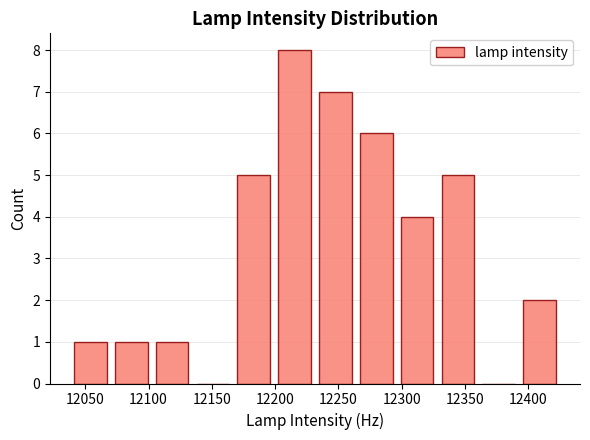

Reading left to right, list every bar in this chart as the range it spans on the x-axis followed by its height. Neither the bar edges nor the heights are printed on the chart, so give them approximately, as read against the axes.

12040 to 12070: 1
12070 to 12105: 1
12105 to 12135: 1
12135 to 12165: 0
12165 to 12200: 5
12200 to 12230: 8
12230 to 12265: 7
12265 to 12295: 6
12295 to 12330: 4
12330 to 12360: 5
12360 to 12395: 0
12395 to 12425: 2